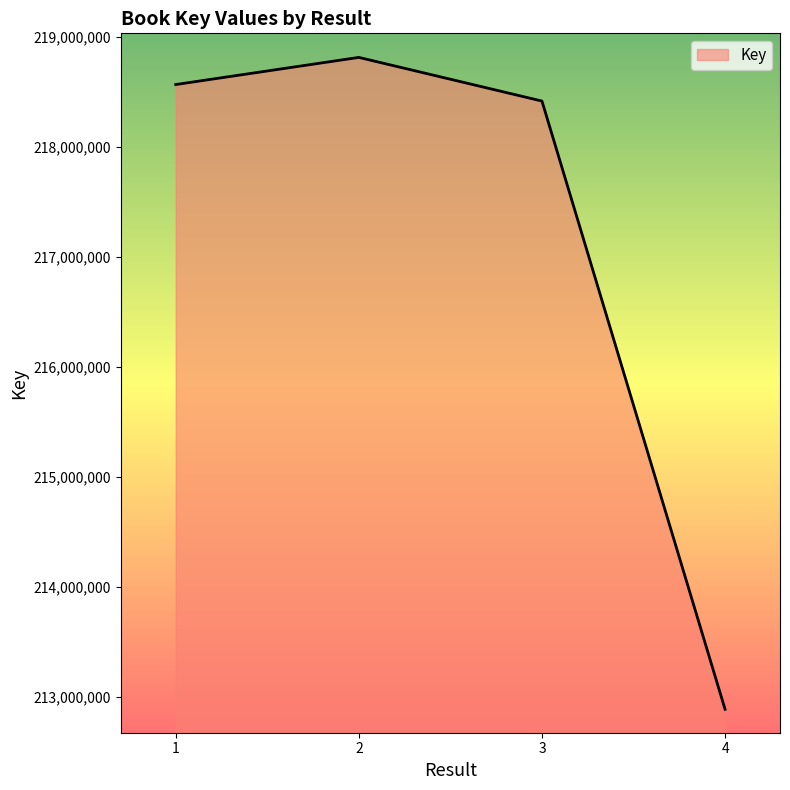

What is the change in value from 1 to 2?

+246828